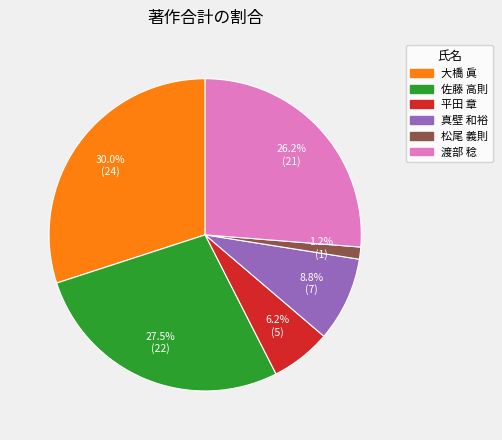

How many slices are in this pie chart?

6